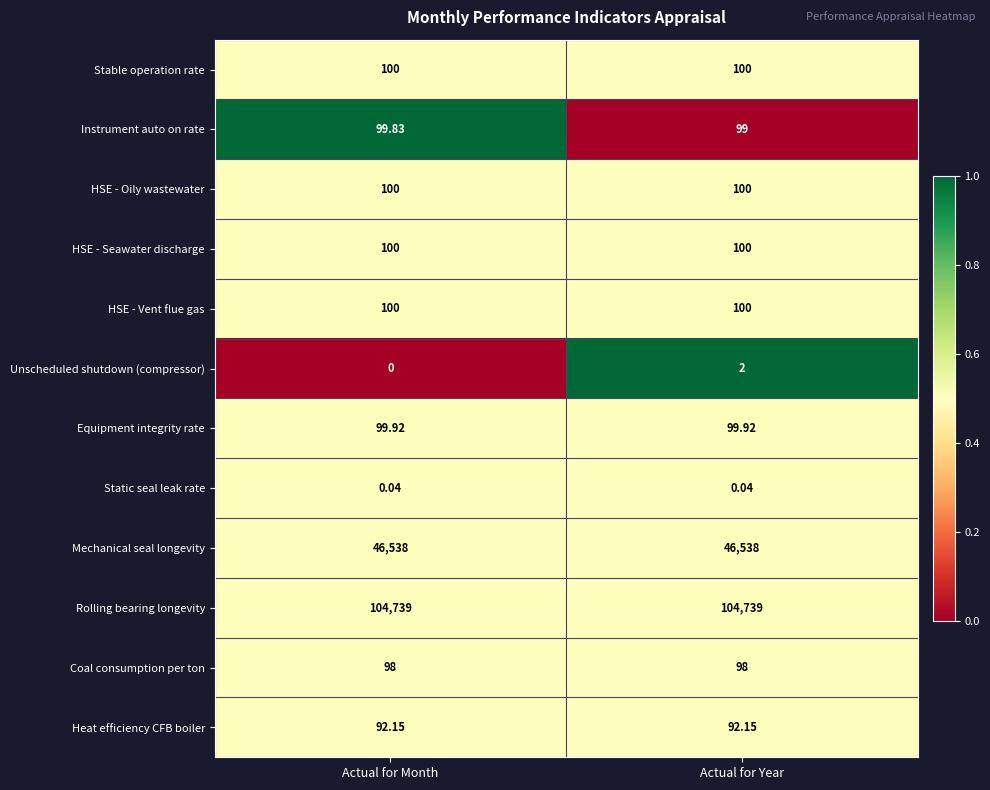

Is the value of Coal consumption per ton at Actual for Month greater than the value of Static seal leak rate at Actual for Month?

Yes